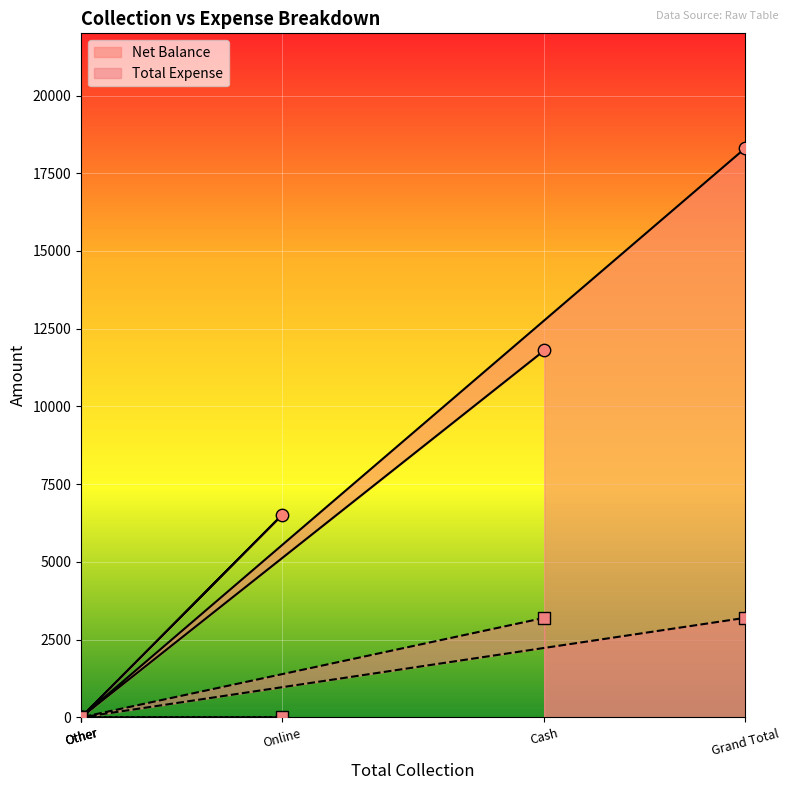

At how many categories does at least one series exceed 9854?

2